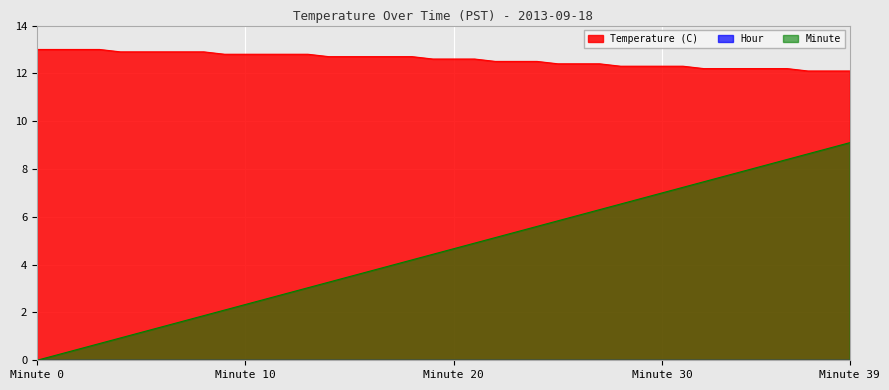

How many distinct data groups are displayed?

3